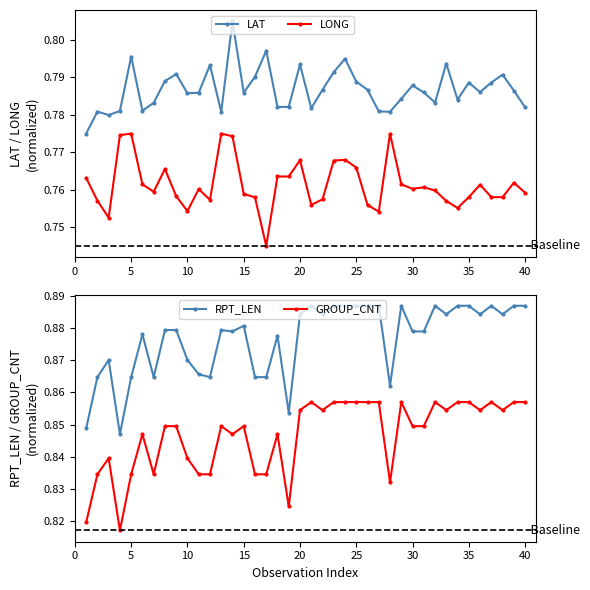

True or false: LONG and LAT cross at least once.

False